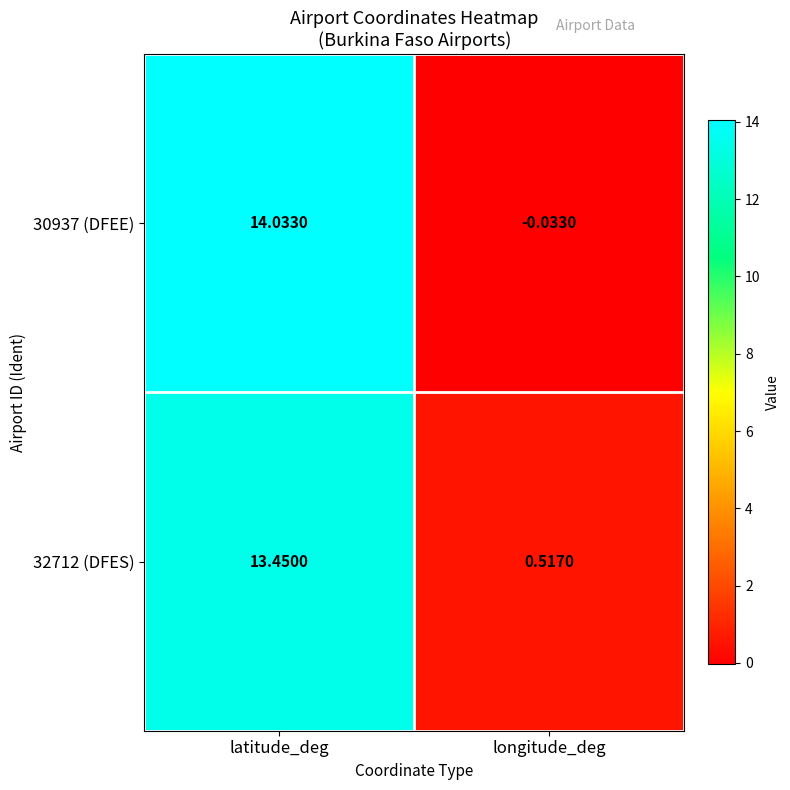

Which series has the largest total across all categories?

30937 (DFEE)